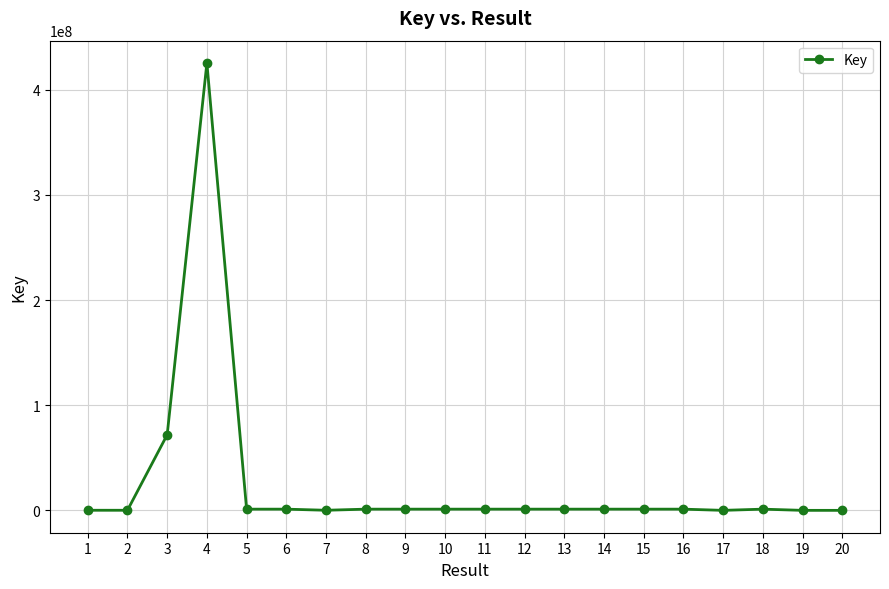

The chart shows a value of 1145655 at 14. True or false?

True